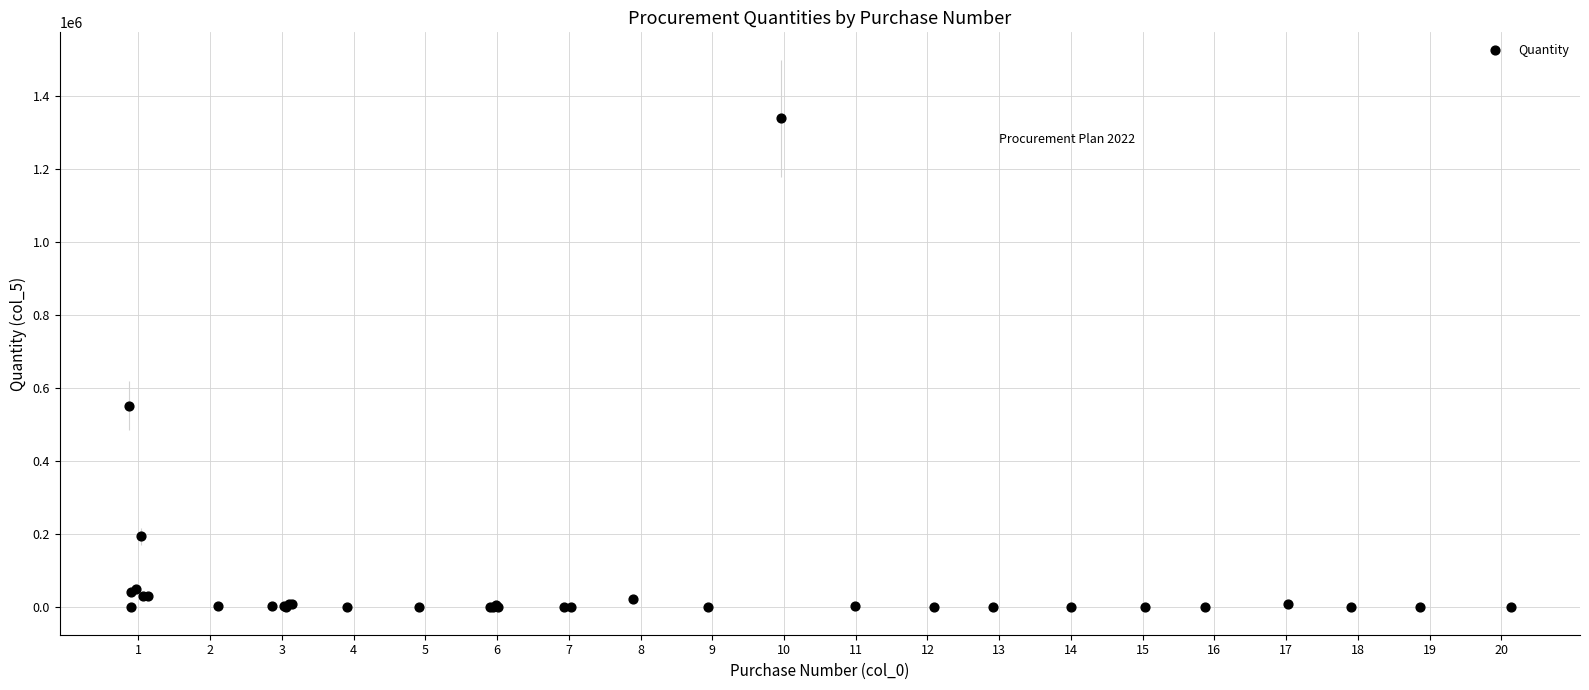

What Y value in the scatter plot is closest to 670000?

553000.0